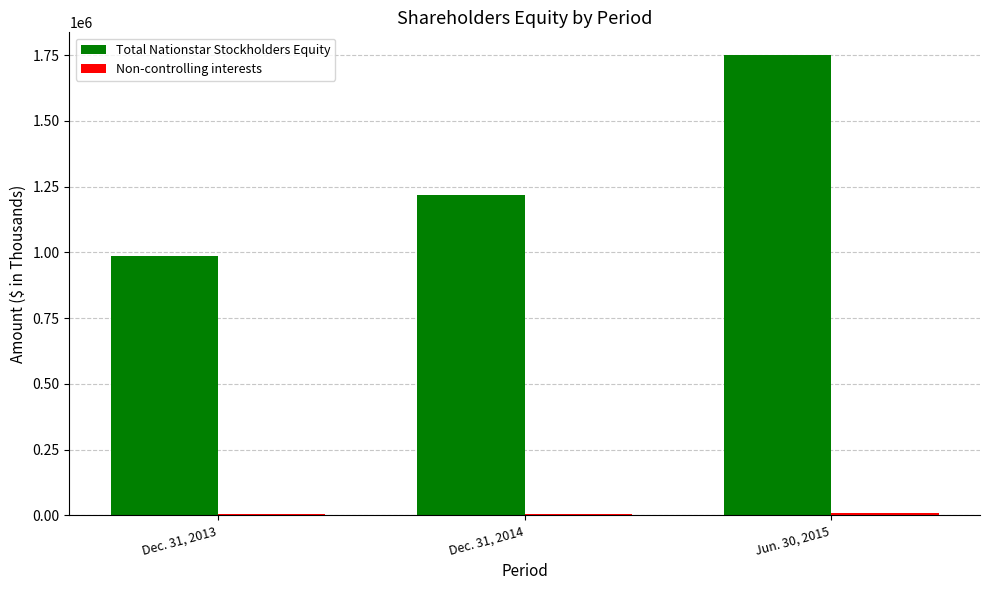

Which series changed the most between Dec. 31, 2013 and Jun. 30, 2015?

Total Nationstar Stockholders Equity